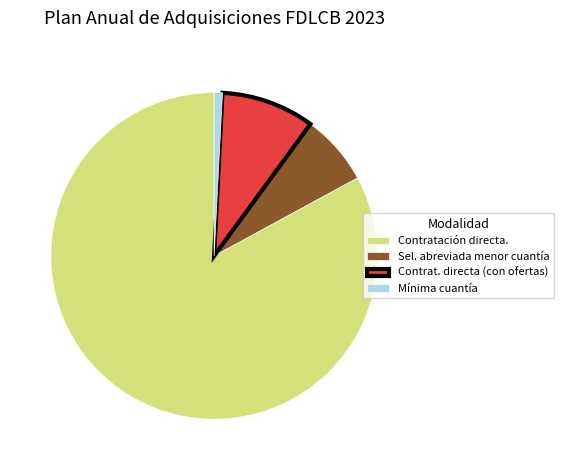

How many segments does this pie chart have?

4